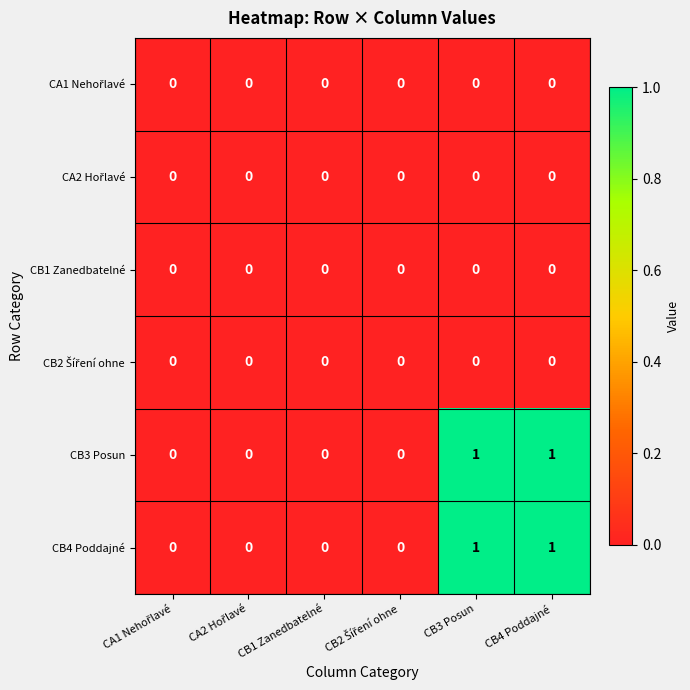

Is it true that CB1 Zanedbatelné equals 0 at CB1 Zanedbatelné?

True